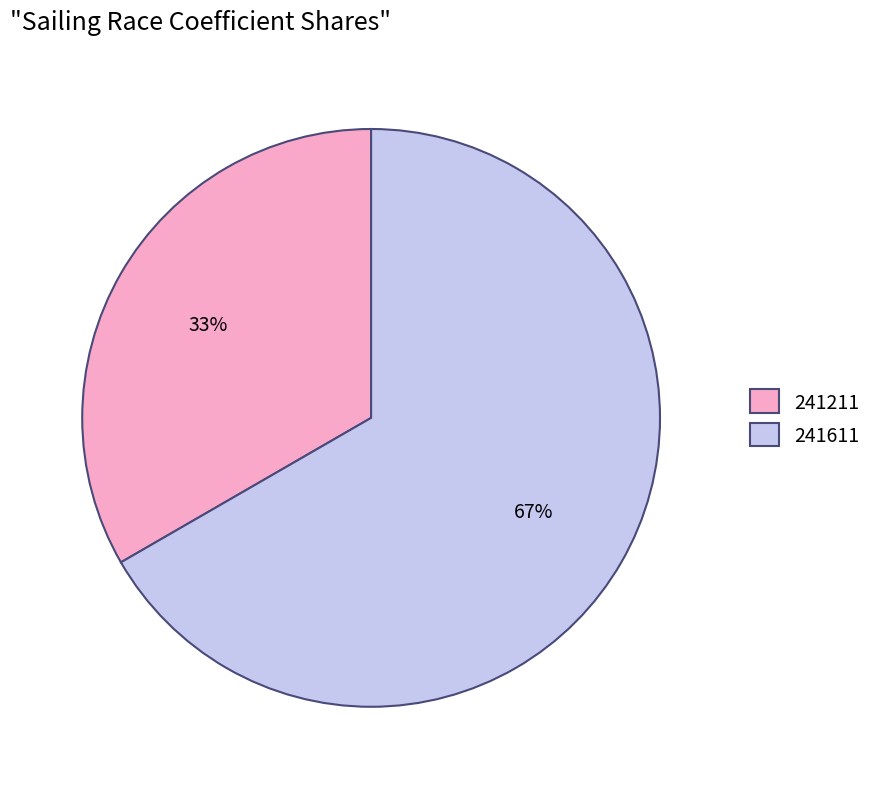

Which has a higher value, 241211 or 241611?

241611